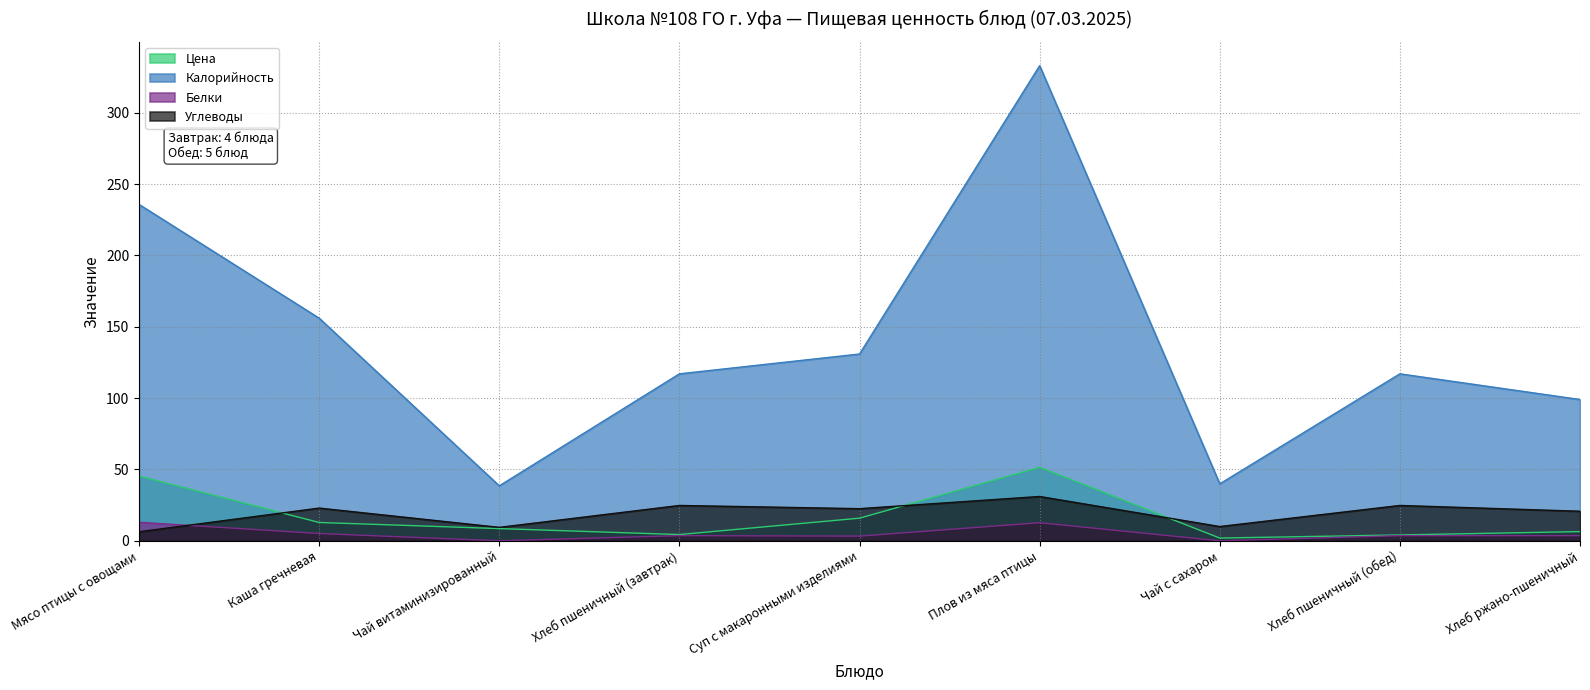

Reading left to right, what are all the values shown in this chart?

Цена: Мясо птицы с овощами=45.4	Каша гречневая=12.8	Чай витаминизированный=8.5	Хлеб пшеничный (завтрак)=4.3	Суп с макаронными изделиями=15.8	Плов из мяса птицы=51.5	Чай с сахаром=1.9	Хлеб пшеничный (обед)=4.1	Хлеб ржано-пшеничный=6.4
Калорийность: Мясо птицы с овощами=235.7	Каша гречневая=156.0	Чай витаминизированный=38.5	Хлеб пшеничный (завтрак)=117.0	Суп с макаронными изделиями=130.9	Плов из мяса птицы=333.0	Чай с сахаром=39.9	Хлеб пшеничный (обед)=117.0	Хлеб ржано-пшеничный=99.0
Белки: Мясо птицы с овощами=13.0	Каша гречневая=5.1	Чай витаминизированный=0.0	Хлеб пшеничный (завтрак)=3.6	Суп с макаронными изделиями=3.3	Плов из мяса птицы=12.7	Чай с сахаром=0.0	Хлеб пшеничный (обед)=3.6	Хлеб ржано-пшеничный=3.6
Углеводы: Мясо птицы с овощами=6.3	Каша гречневая=22.9	Чай витаминизированный=9.4	Хлеб пшеничный (завтрак)=24.8	Суп с макаронными изделиями=22.5	Плов из мяса птицы=31.0	Чай с сахаром=10.0	Хлеб пшеничный (обед)=24.8	Хлеб ржано-пшеничный=20.7